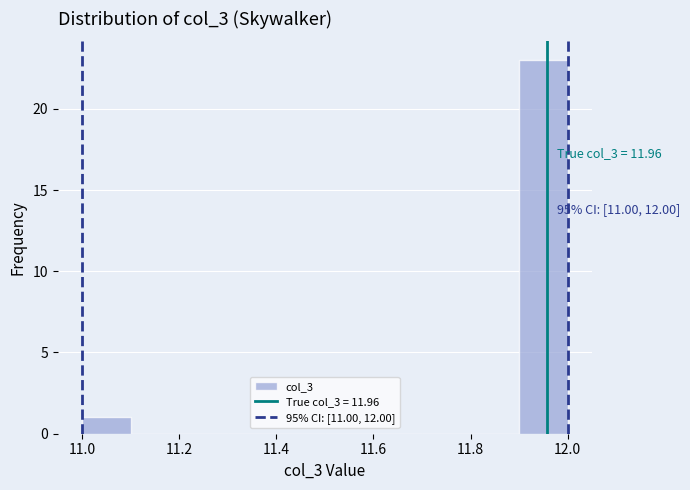

Over which range of the x-axis is the bar tallest?

11.9 to 12.0